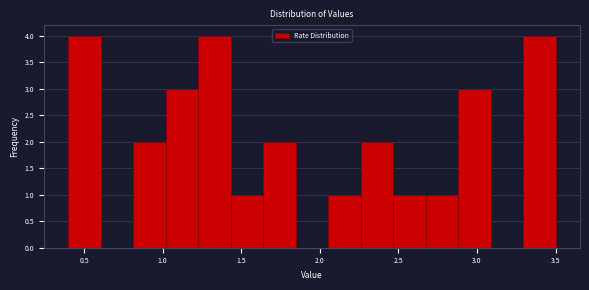

How tall is the bar that spans 2.65 to 2.90 on the x-axis? Neither the bar edges nor the heights are printed on the chart, so give them approximately, as read against the axes.

1